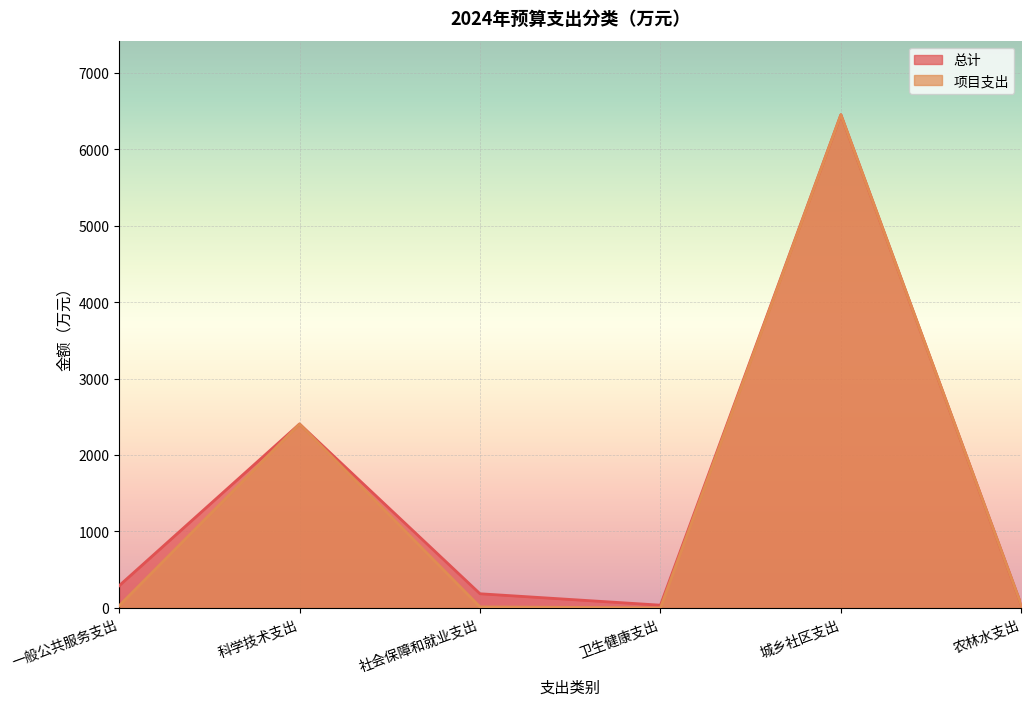

True or false: 项目支出 and 总计 intersect in this chart.

False